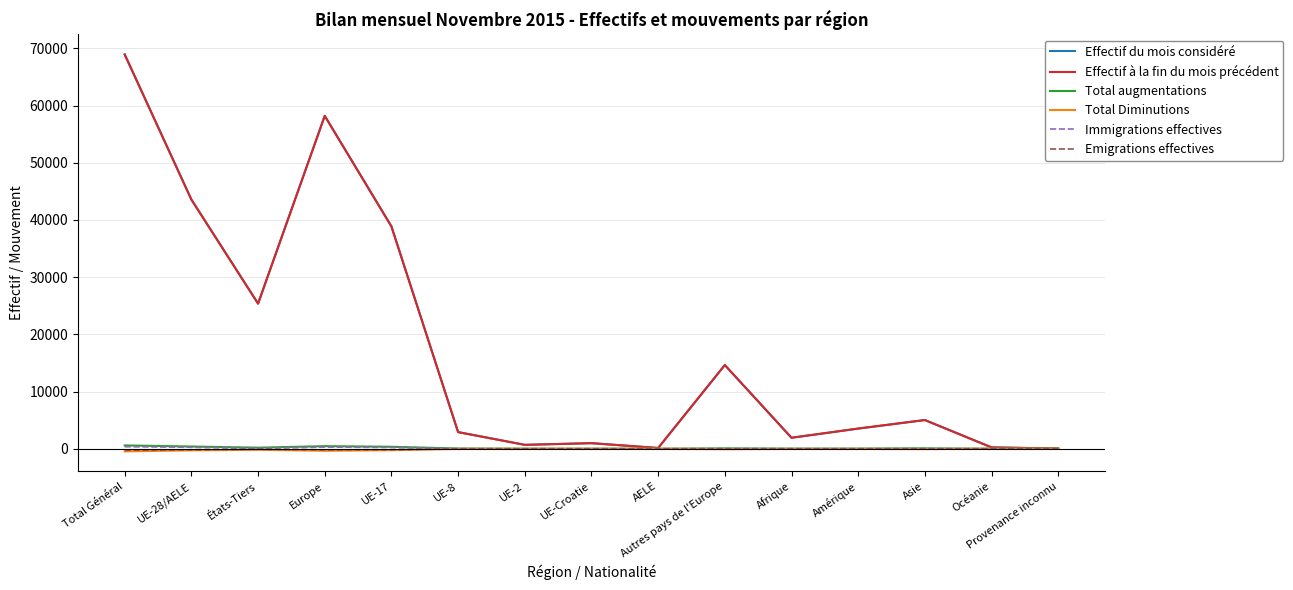

At which category is the sum across all series the highest?

Total Général